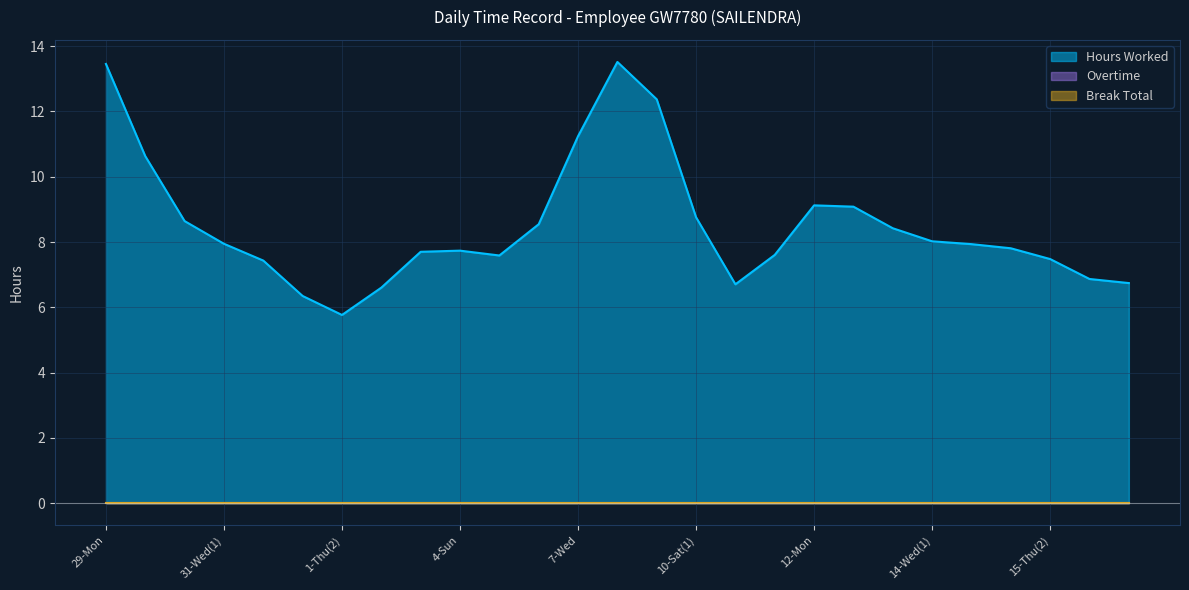

What position from the left is 16-Fri(2)?

27